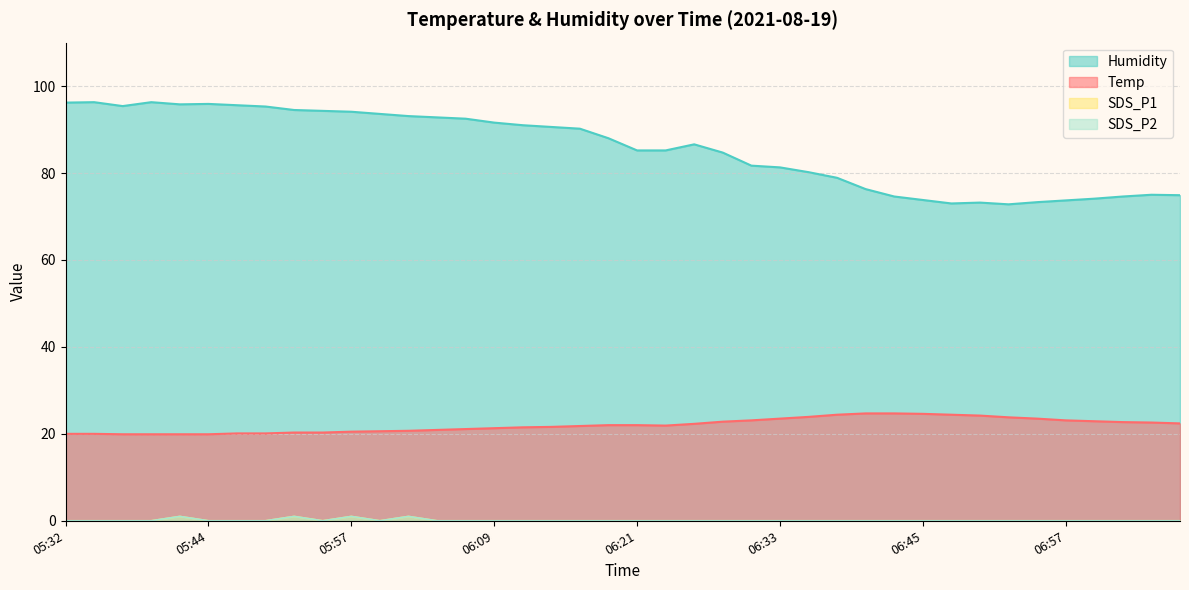

Reading left to right, what are all the values shown in this chart?

Temp: 05:32=20.0	05:35=20.0	05:37=19.9	05:39=19.9	05:42=19.9	05:44=19.9	05:47=20.1	05:49=20.1	05:52=20.3	05:54=20.3	05:57=20.5	05:59=20.6	06:01=20.7	06:04=20.9	06:06=21.1	06:09=21.3	06:11=21.5	06:14=21.6	06:16=21.8	06:18=22.0	06:21=22.0	06:23=21.9	06:26=22.3	06:28=22.8	06:31=23.1	06:33=23.5	06:35=23.9	06:38=24.4	06:40=24.7	06:43=24.7	06:45=24.6	06:48=24.4	06:50=24.2	06:52=23.8	06:55=23.5	06:57=23.1	07:00=22.9	07:02=22.7	07:05=22.6	07:07=22.4
Humidity: 05:32=96.2	05:35=96.3	05:37=95.4	05:39=96.3	05:42=95.8	05:44=95.9	05:47=95.6	05:49=95.3	05:52=94.5	05:54=94.3	05:57=94.1	05:59=93.6	06:01=93.1	06:04=92.8	06:06=92.5	06:09=91.6	06:11=91.0	06:14=90.6	06:16=90.2	06:18=88.0	06:21=85.2	06:23=85.2	06:26=86.6	06:28=84.7	06:31=81.7	06:33=81.3	06:35=80.2	06:38=78.9	06:40=76.3	06:43=74.6	06:45=73.8	06:48=73.0	06:50=73.2	06:52=72.8	06:55=73.3	06:57=73.7	07:00=74.1	07:02=74.6	07:05=75.0	07:07=74.9
SDS_P1: 05:32=0.0	05:35=0.0	05:37=0.0	05:39=0.0	05:42=1.0	05:44=0.0	05:47=0.0	05:49=0.0	05:52=1.0	05:54=0.0	05:57=1.0	05:59=0.0	06:01=1.0	06:04=0.0	06:06=0.0	06:09=0.0	06:11=0.0	06:14=0.0	06:16=0.0	06:18=0.0	06:21=0.0	06:23=0.0	06:26=0.0	06:28=0.0	06:31=0.0	06:33=0.0	06:35=0.0	06:38=0.0	06:40=0.0	06:43=0.0	06:45=0.0	06:48=0.0	06:50=0.0	06:52=0.0	06:55=0.0	06:57=0.0	07:00=0.0	07:02=0.0	07:05=0.0	07:07=0.0
SDS_P2: 05:32=0.0	05:35=0.0	05:37=0.0	05:39=0.0	05:42=1.0	05:44=0.0	05:47=0.0	05:49=0.0	05:52=1.0	05:54=0.0	05:57=1.0	05:59=0.0	06:01=1.0	06:04=0.0	06:06=0.0	06:09=0.0	06:11=0.0	06:14=0.0	06:16=0.0	06:18=0.0	06:21=0.0	06:23=0.0	06:26=0.0	06:28=0.0	06:31=0.0	06:33=0.0	06:35=0.0	06:38=0.0	06:40=0.0	06:43=0.0	06:45=0.0	06:48=0.0	06:50=0.0	06:52=0.0	06:55=0.0	06:57=0.0	07:00=0.0	07:02=0.0	07:05=0.0	07:07=0.0